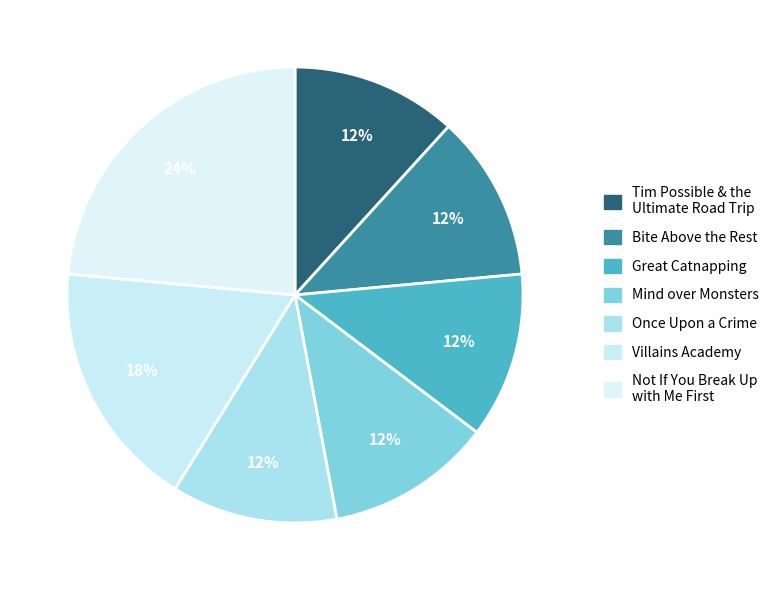

How many segments does this pie chart have?

7